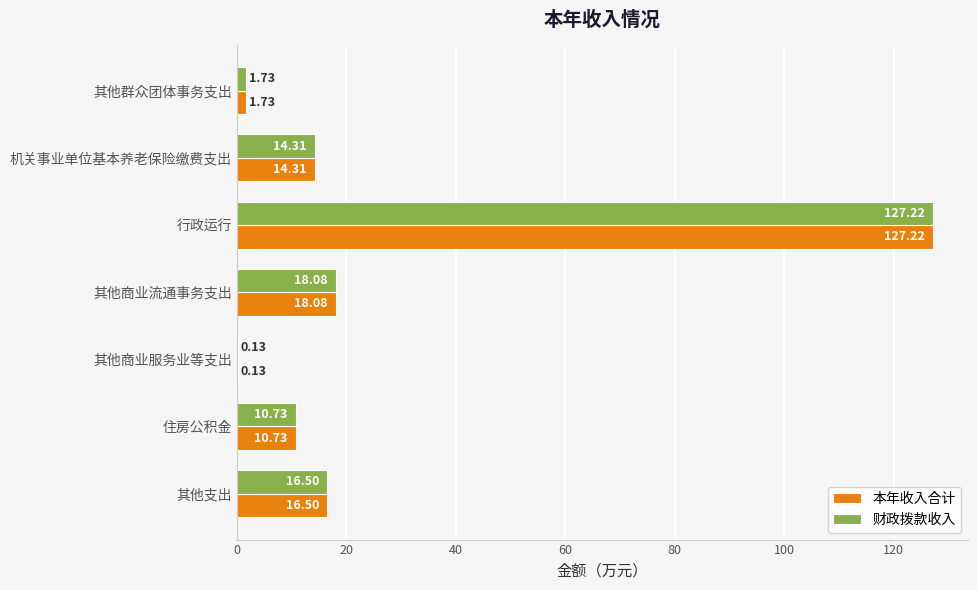

Which label corresponds to the largest value in the chart?

行政运行